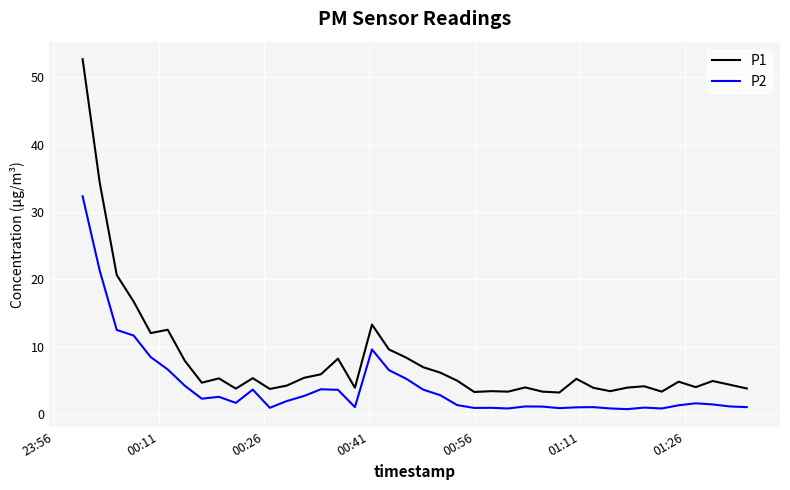

Which series has the largest range (max minus min)?

P1